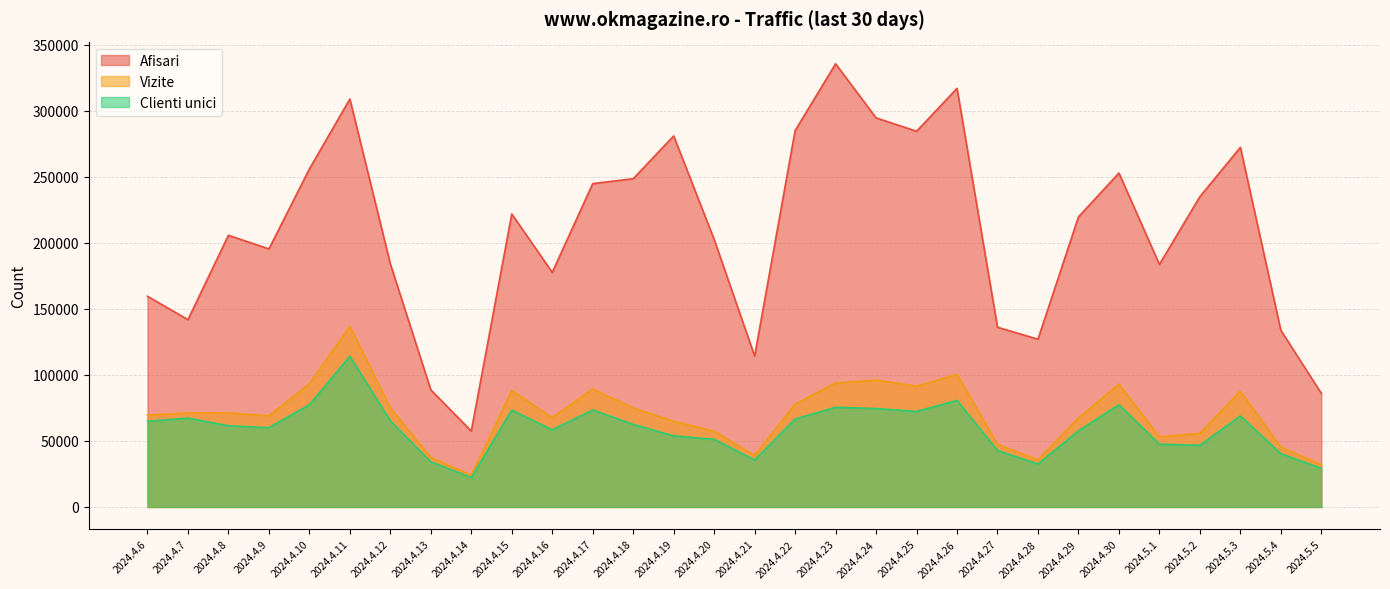

What are all the series names shown in the legend?

Afisari, Vizite, Clienti unici